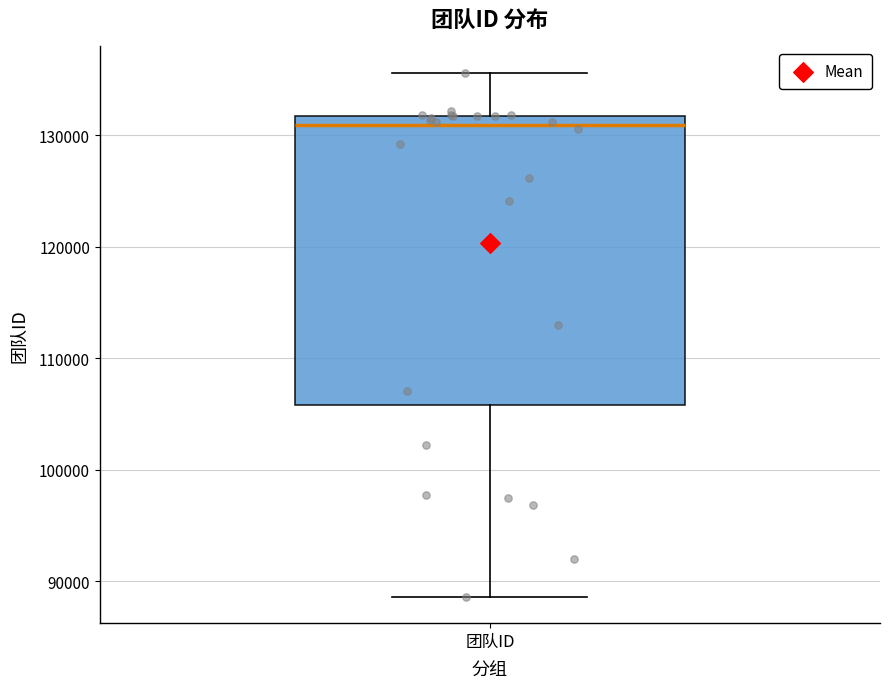

Where is the lower edge of the box for 团队ID on the y-axis? The values are not printed on the chart, so give them approximately, as read against the axis.

106000